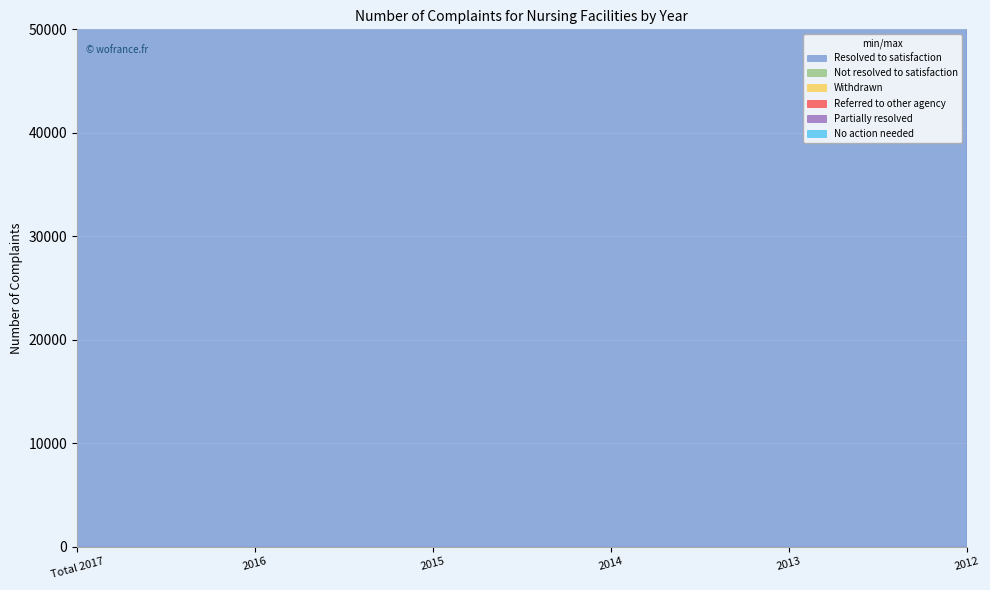

What is the value of the Withdrawn point at the 3rd from the left?

5821